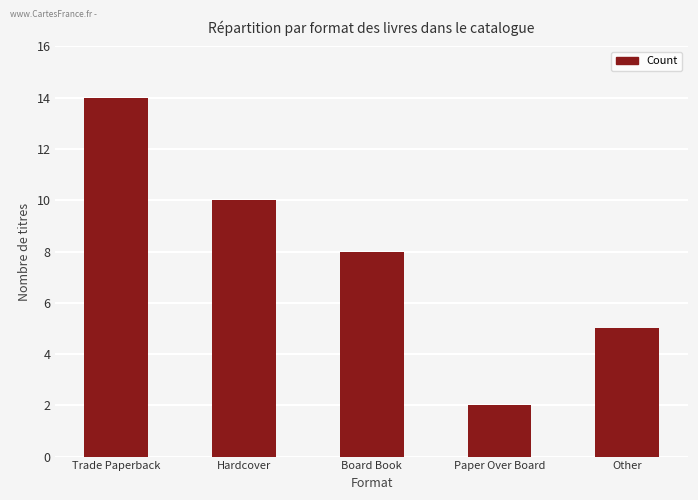

At which category does the chart reach its peak across all series?

Trade Paperback